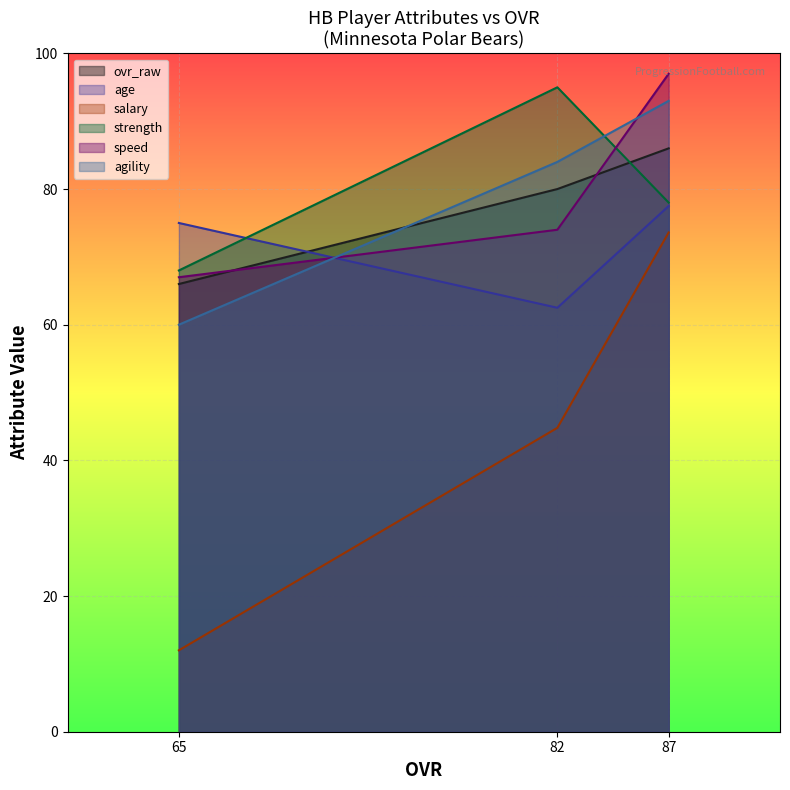

What is the value of the salary point at the 1st from the left?

12.0